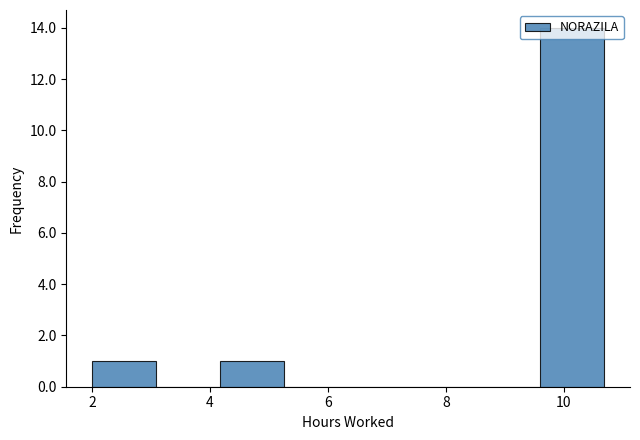

Which range on the x-axis has the tallest bar?

9.6 to 10.6